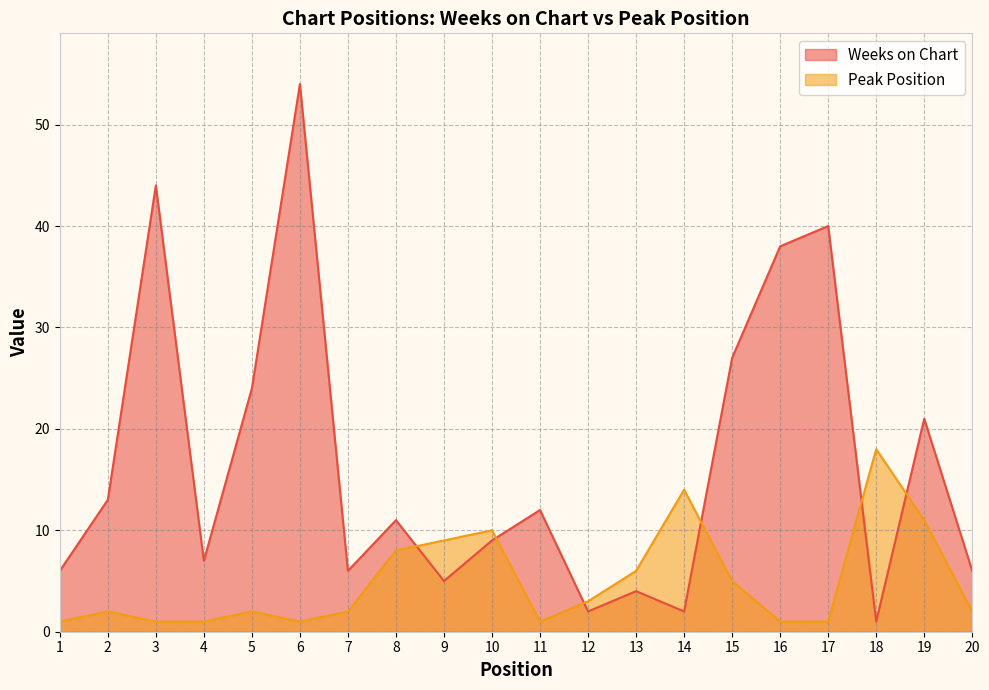

At which label is Weeks on Chart closest to 27?

15